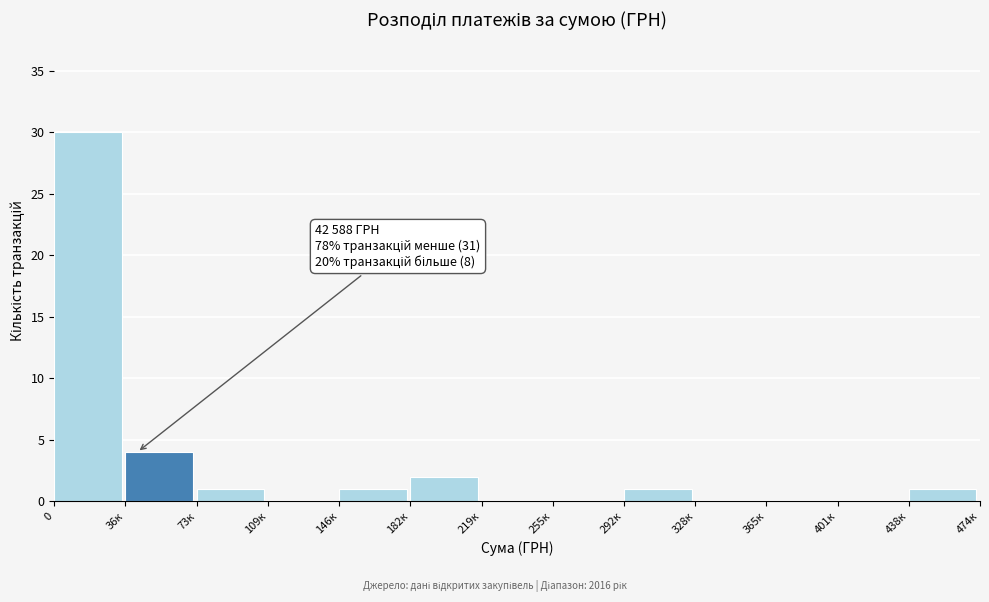

Reading left to right, extract all data points from this chart.

0=30	36к=4	73к=1	109к=0	146к=1	182к=2	219к=0	255к=0	292к=1	328к=0	365к=0	401к=0	438к=1